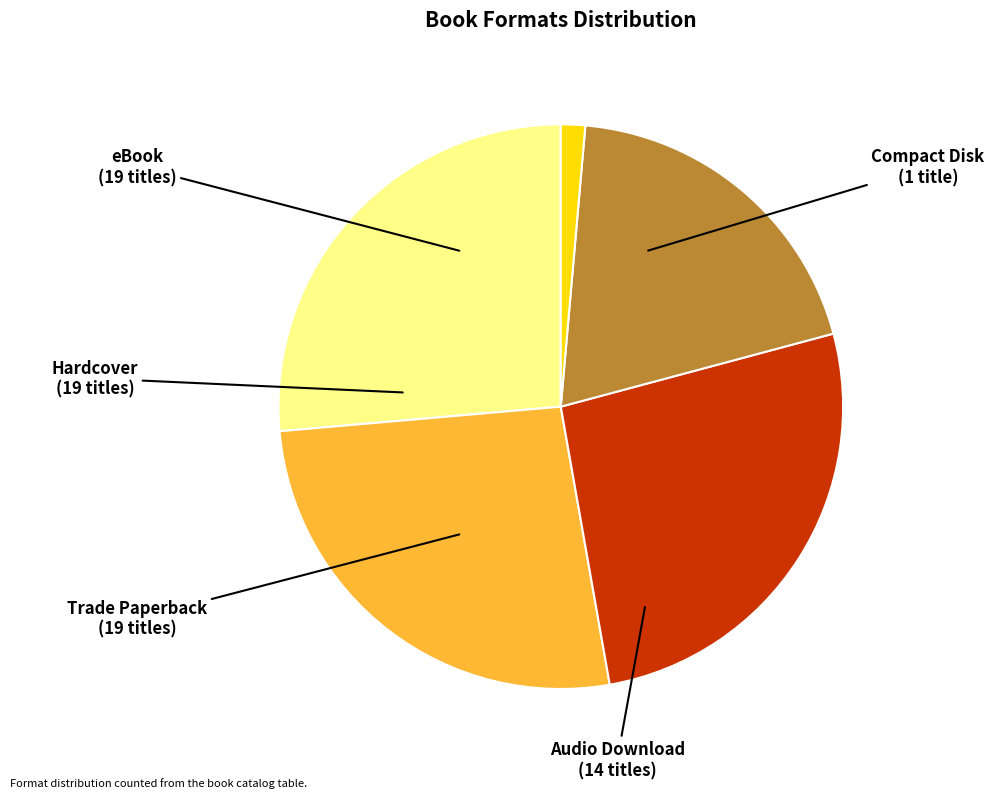

Is there any slice that represents more than half of the pie?

No